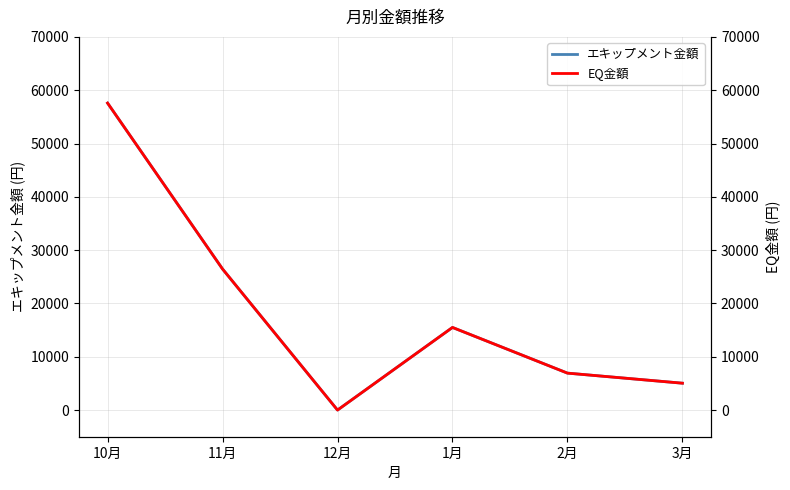

Which category has the highest value in the エキップメント金額 series?

10月